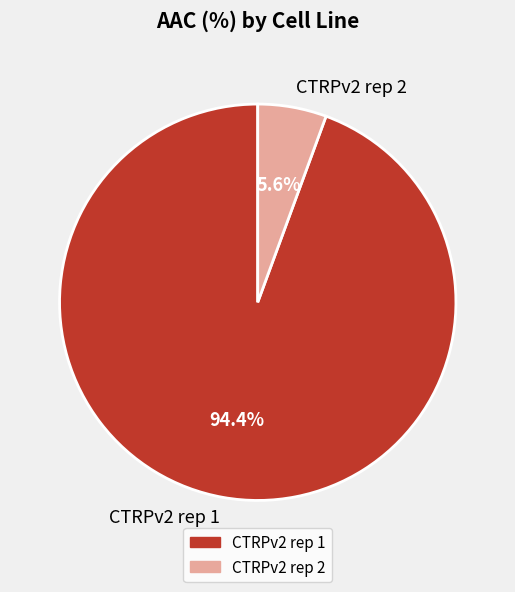

Rank the categories by value from lowest to highest.

CTRPv2 rep 2, CTRPv2 rep 1